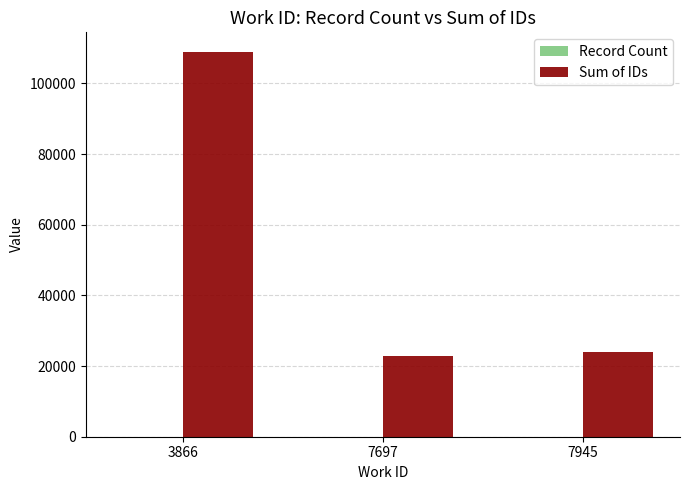

Which series changed the most between 3866 and 7945?

Sum of IDs